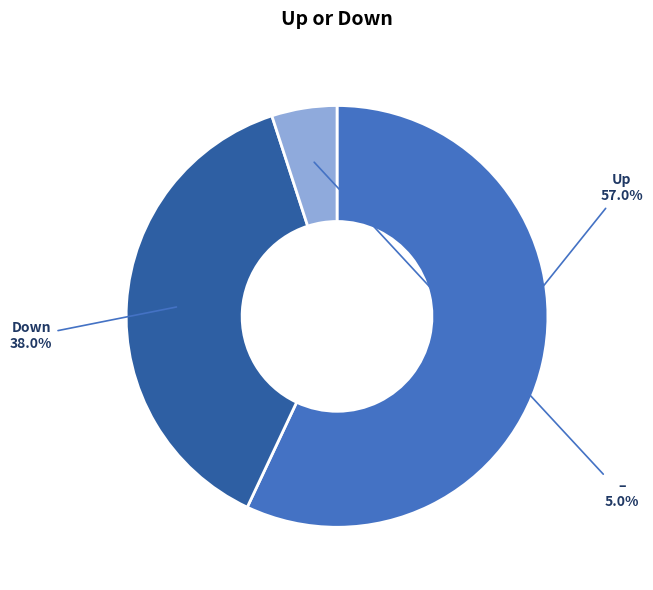

Between Up and Down, which is larger?

Up